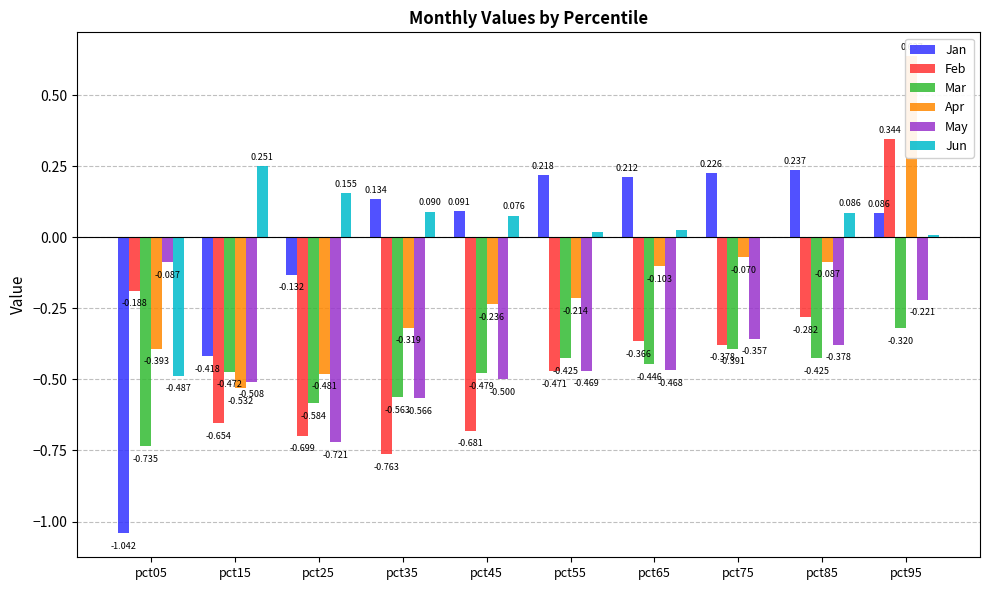

At pct65, list the series in order from largest to smallest.

Jan, Jun, Apr, Feb, Mar, May